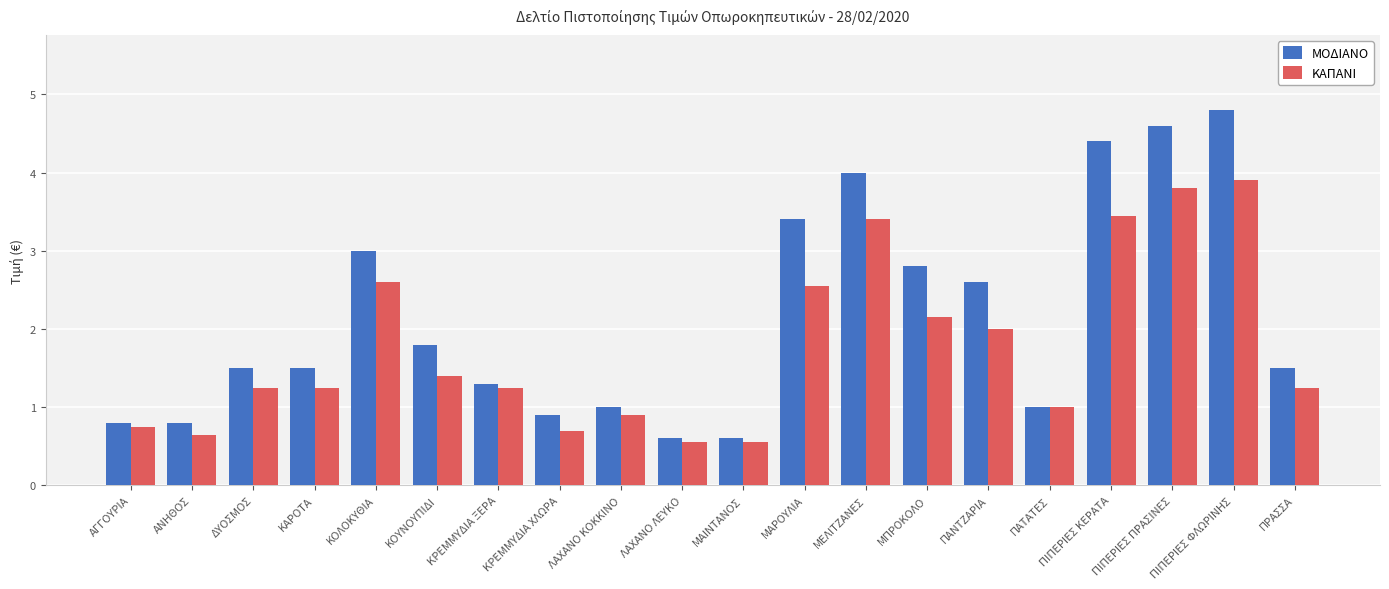

Which series changed the most between ΛΑΧΑΝΟ ΛΕΥΚΟ and ΜΑΡΟΥΛΙΑ?

ΜΟΔΙΑΝΟ